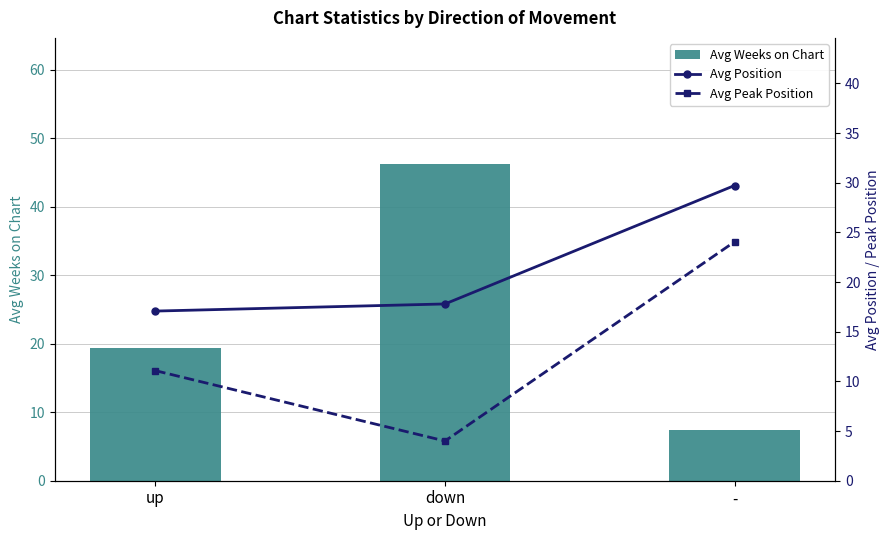

Is the value of Avg Position at down greater than the value of Avg Peak Position at up?

Yes